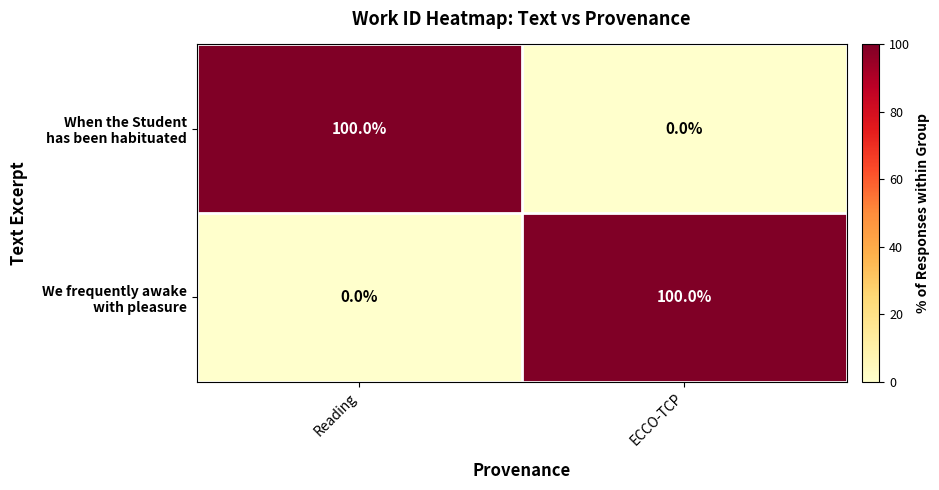

What is the difference between the highest and lowest values at ECCO-TCP?

100